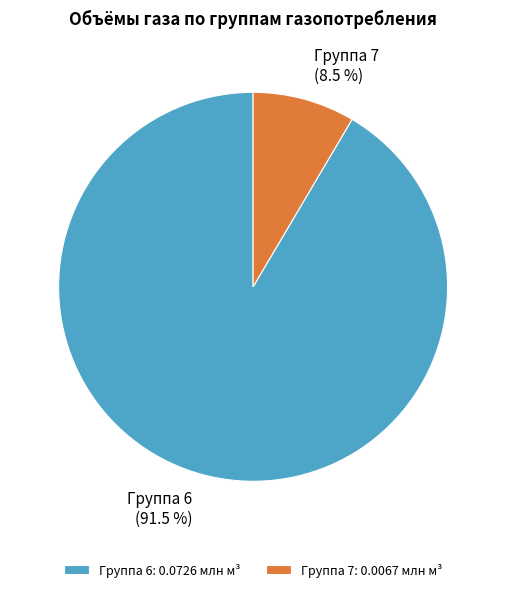

Count the number of slices in the pie.

2